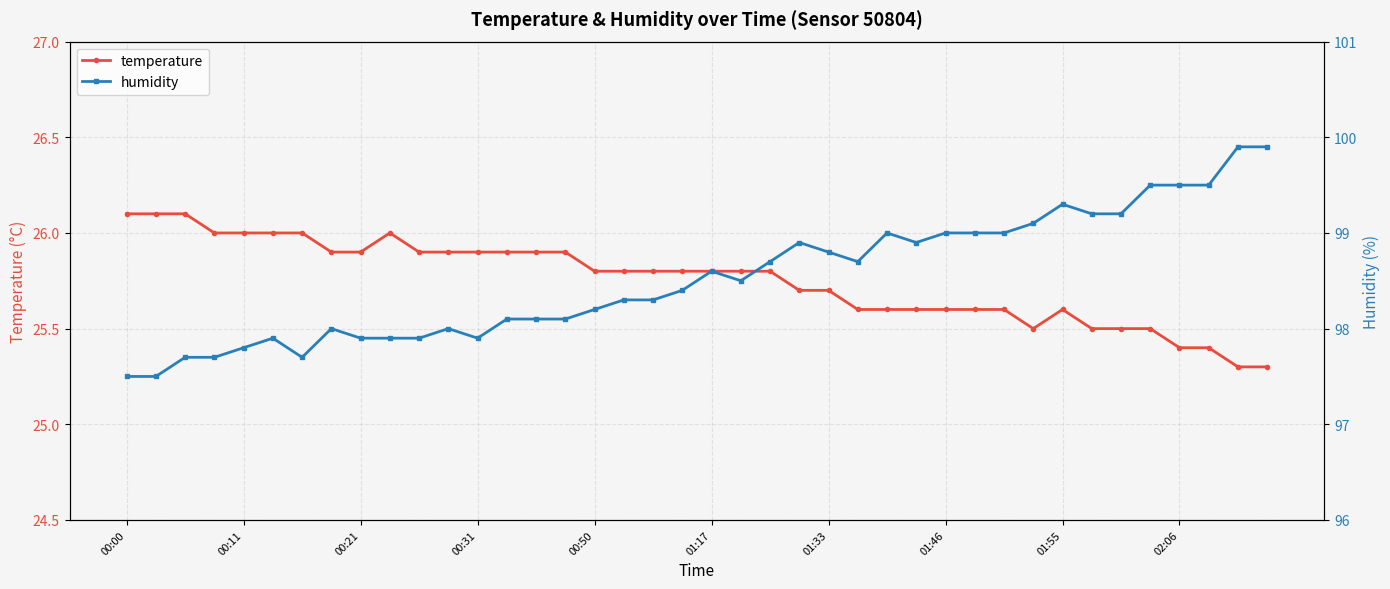

At how many categories does at least one series exceed 67?

40